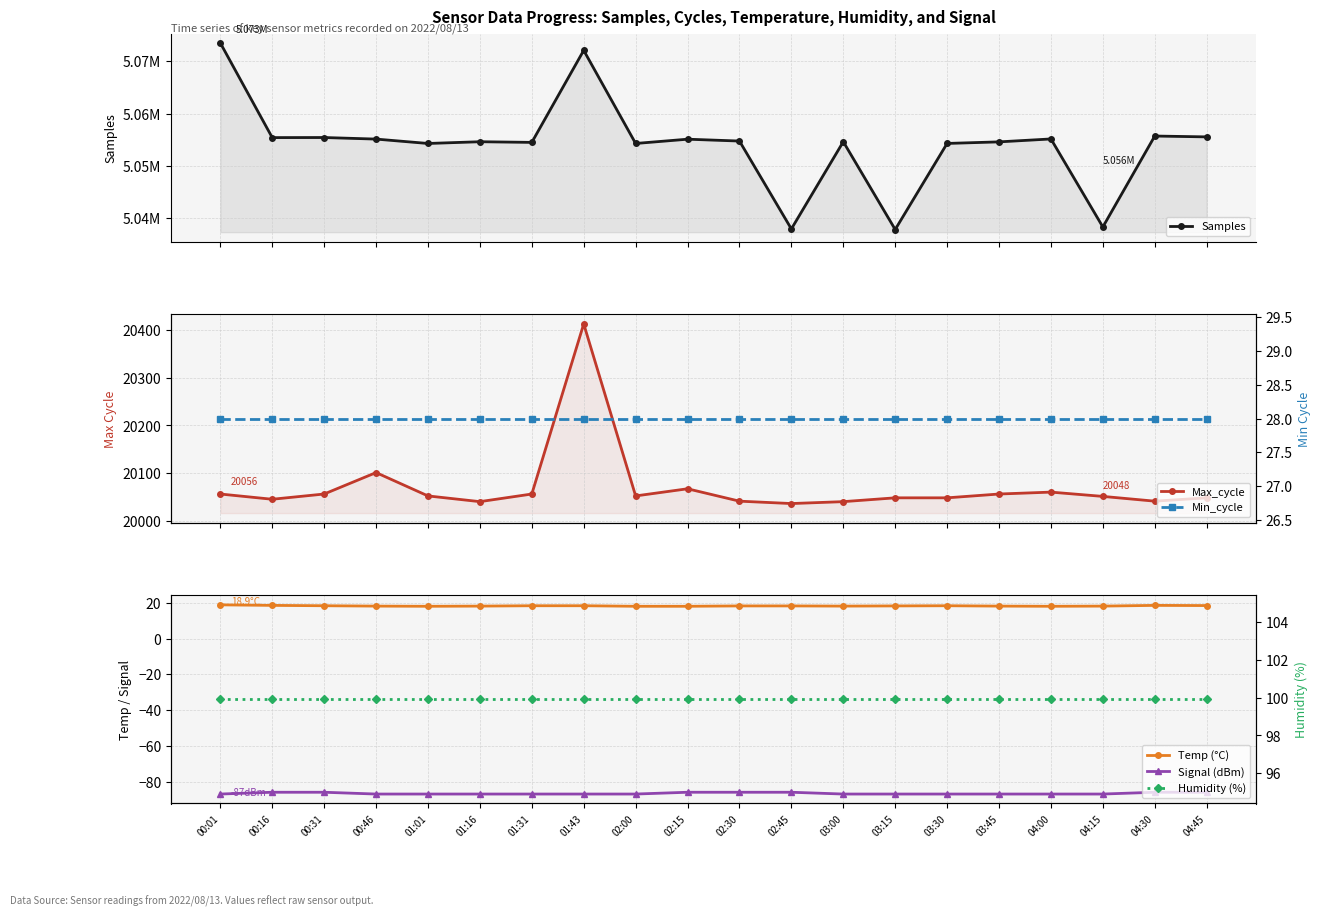

True or false: Max_cycle has a value of 20101.0 at 00:46.

True